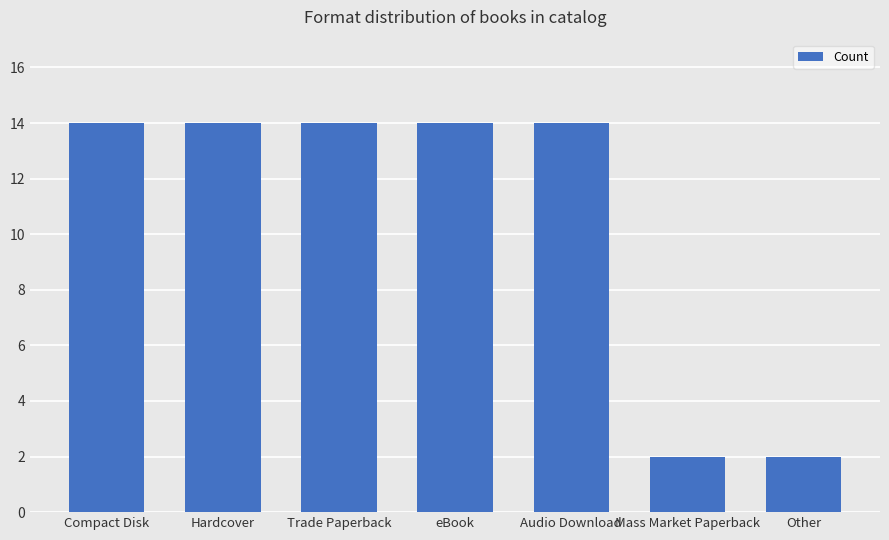

What is the maximum value shown in the chart?

14